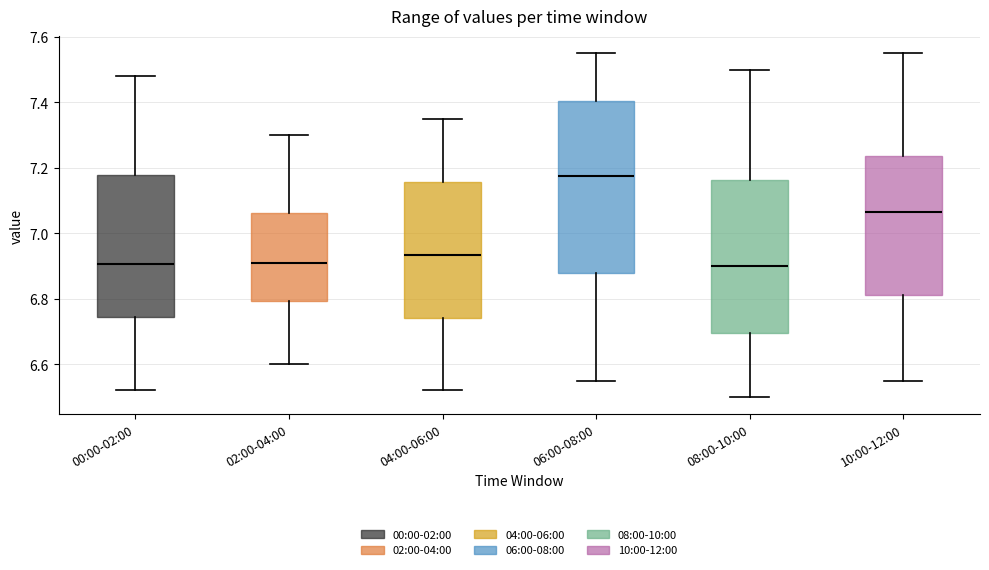

Where does the lower whisker of the box for 06:00-08:00 end on the y-axis? The values are not printed on the chart, so give them approximately, as read against the axis.

6.56